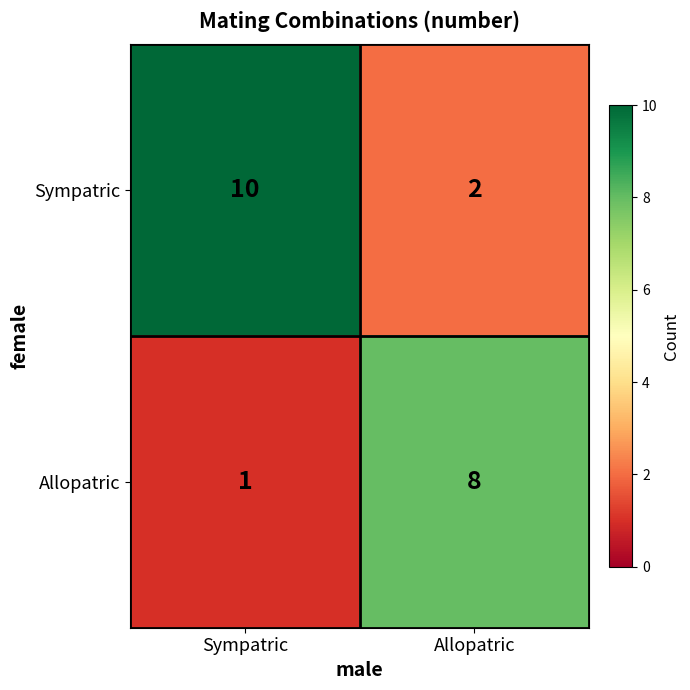

The Sympatric series shows 3 at Allopatric. True or false?

False